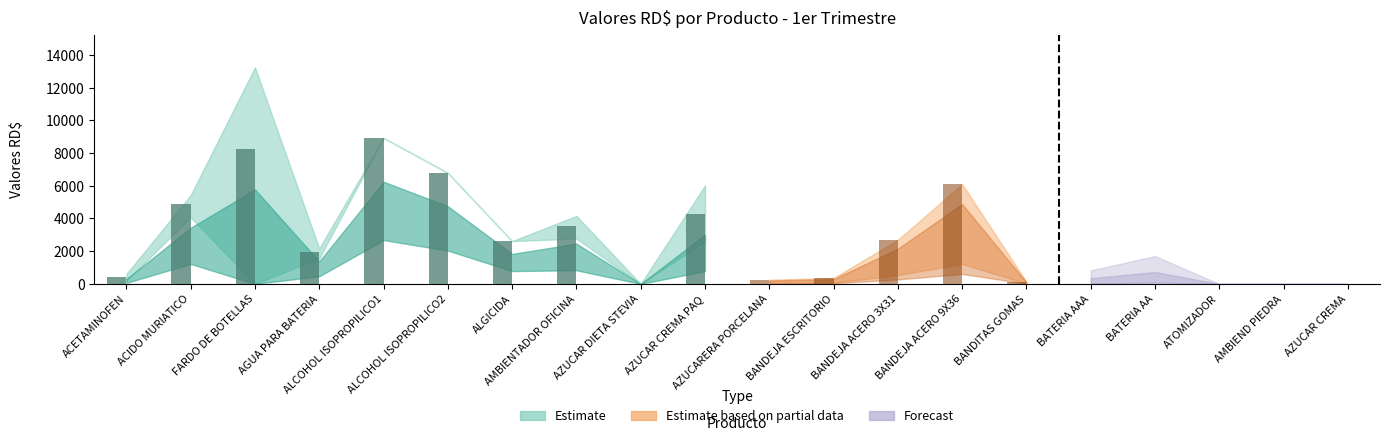

How many values in the enero_values series are below 2173?

10